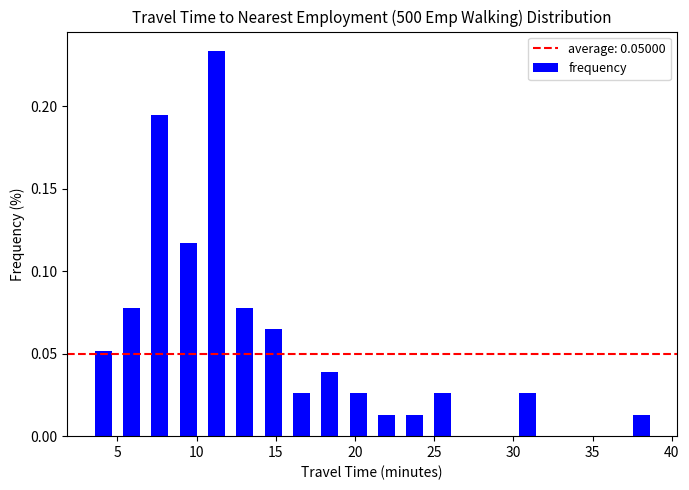

Around what value on the x-axis is the tallest bar? Give the approximate position of its centre, as read against the axis.

11.5